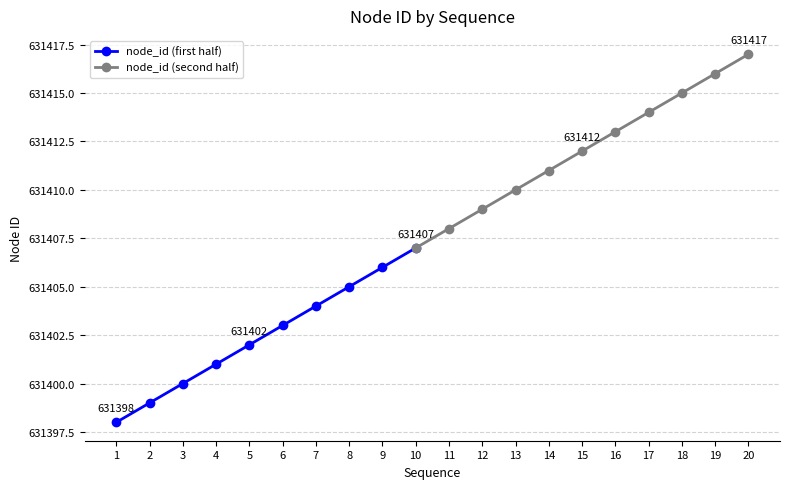

How many data points are less than 631408?

10